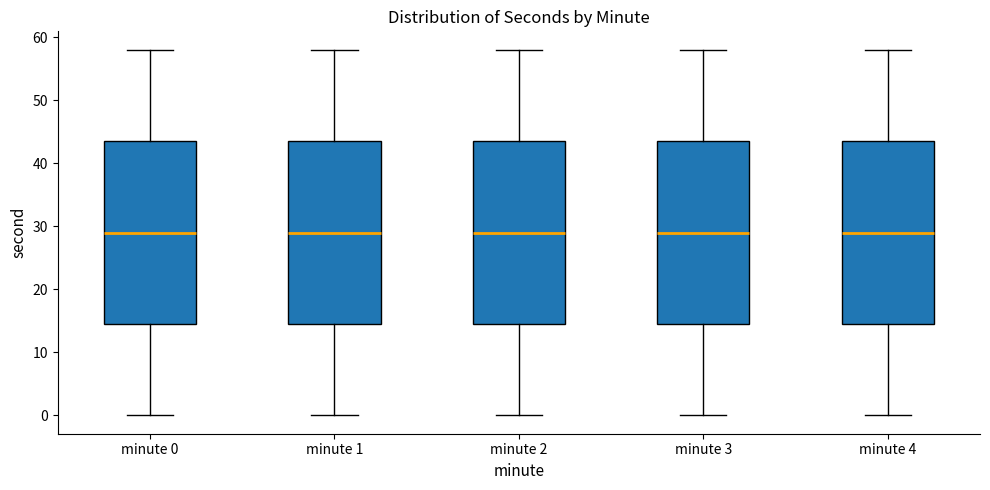

Where does the lower whisker of the box for minute 3 end on the y-axis? The values are not printed on the chart, so give them approximately, as read against the axis.

0